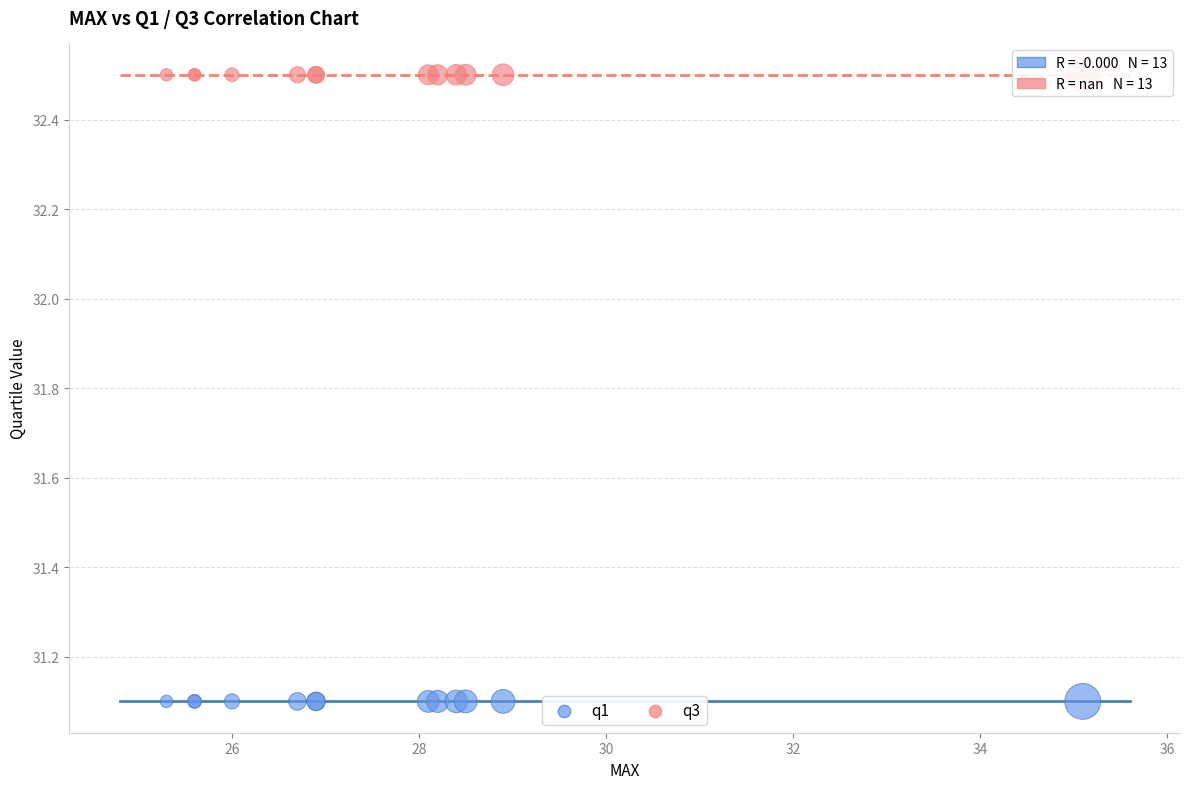

Which series reaches the minimum Y coordinate?

q1